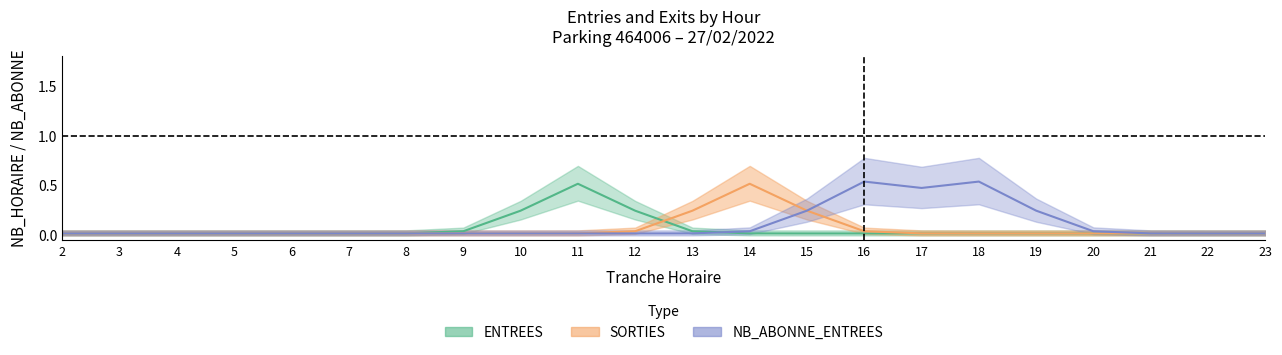

Which series changed the most between 2 and 7?

ENTREES